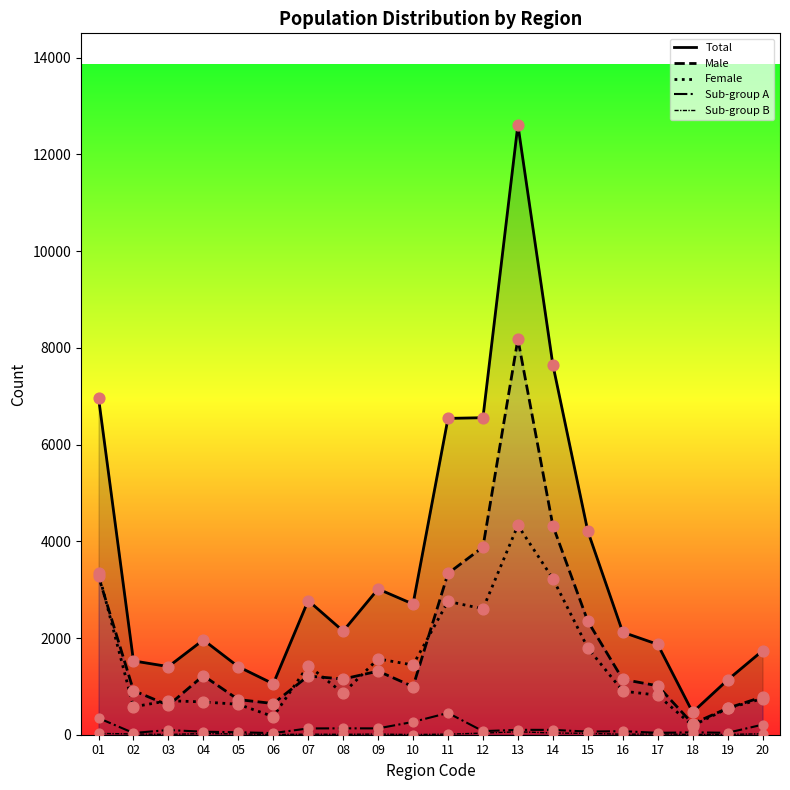

Which series reaches the minimum Y coordinate?

Sub-group B